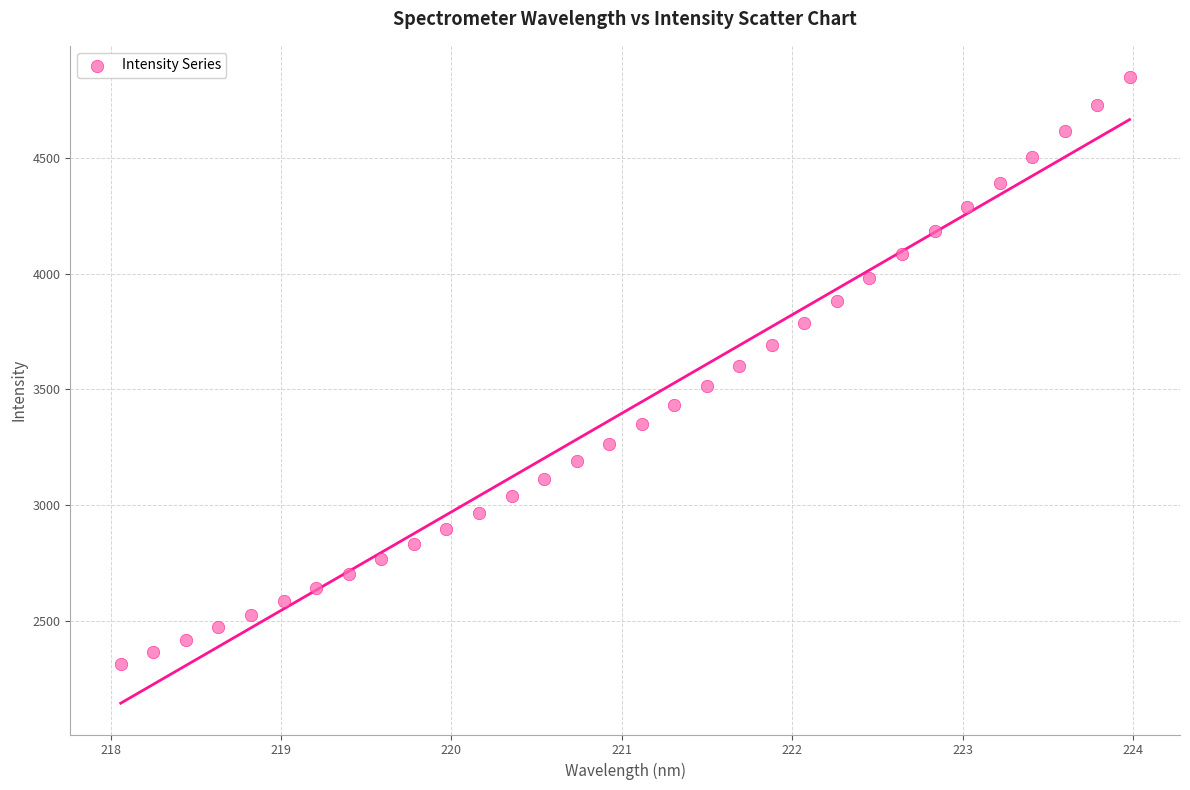

What is the range of Y values (max minus min)?

2533.5